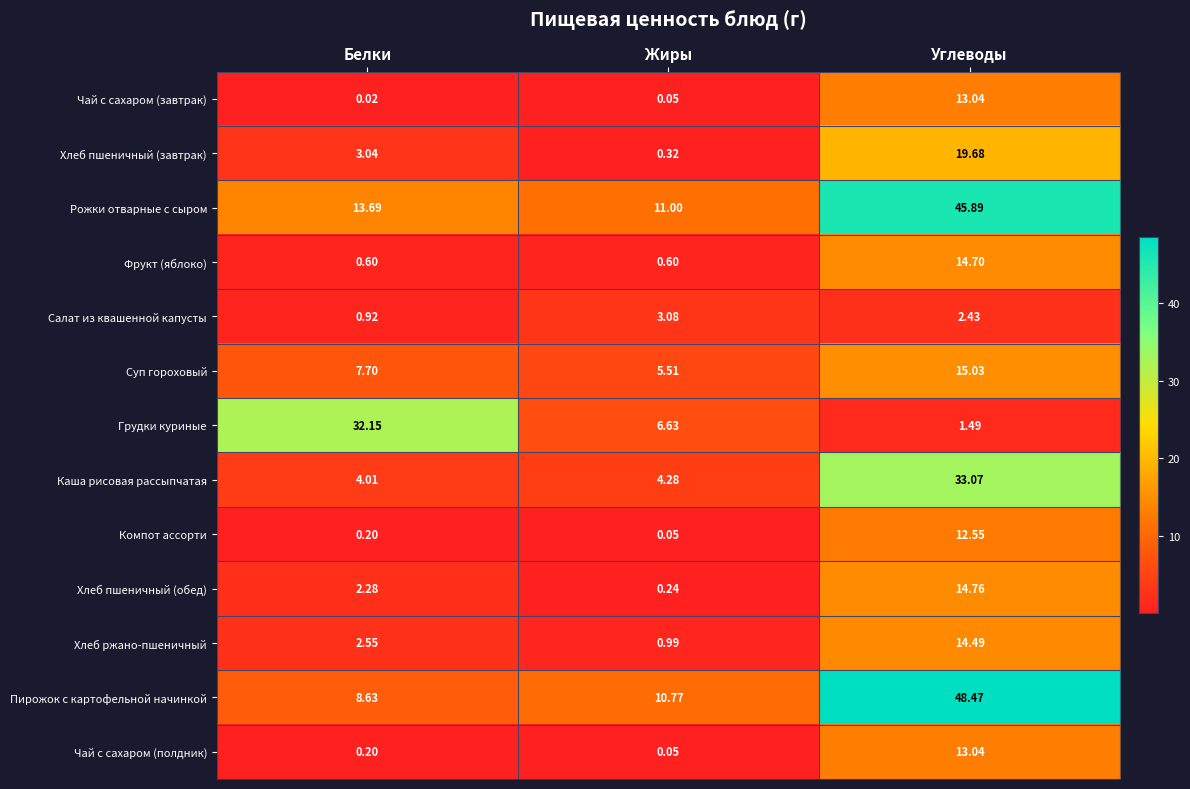

How many series are shown in this chart?

13